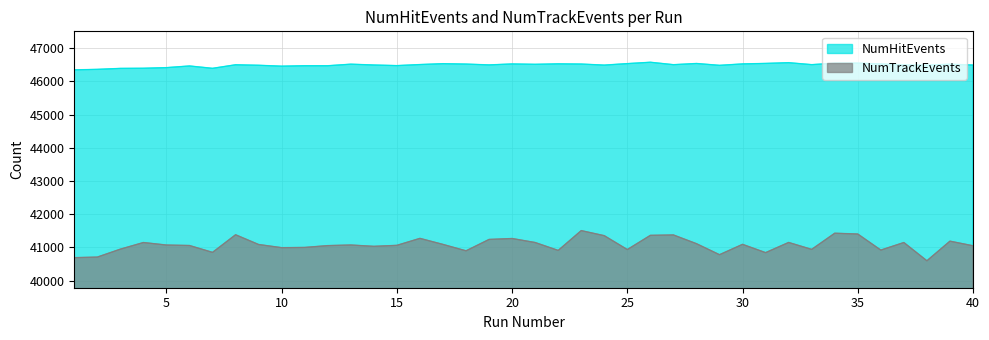

True or false: NumTrackEvents has more than 2 interior local peaks.

True